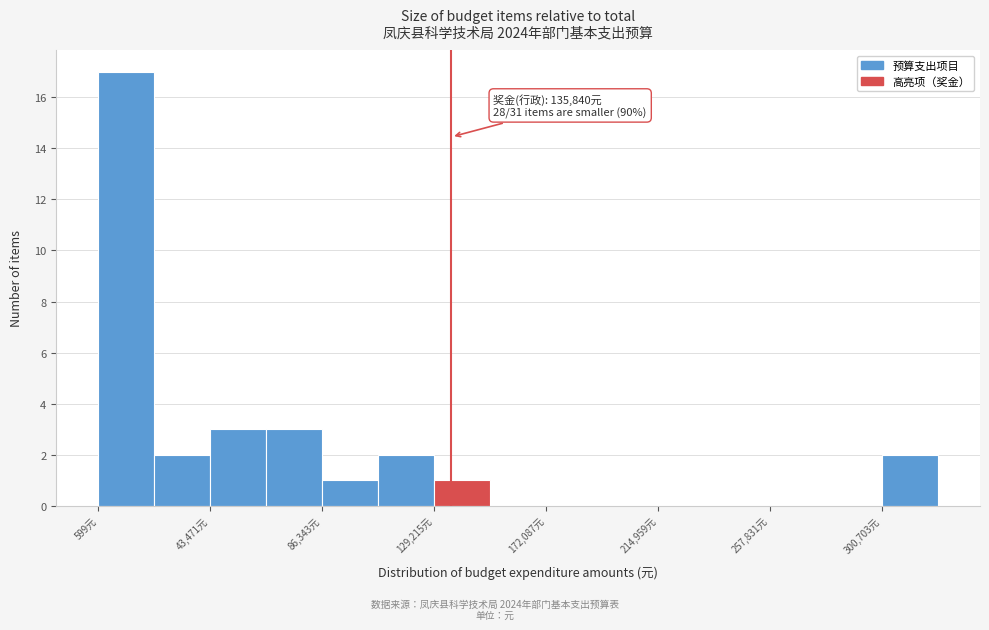

Over which range of the x-axis is the bar tallest?

0 to 20000